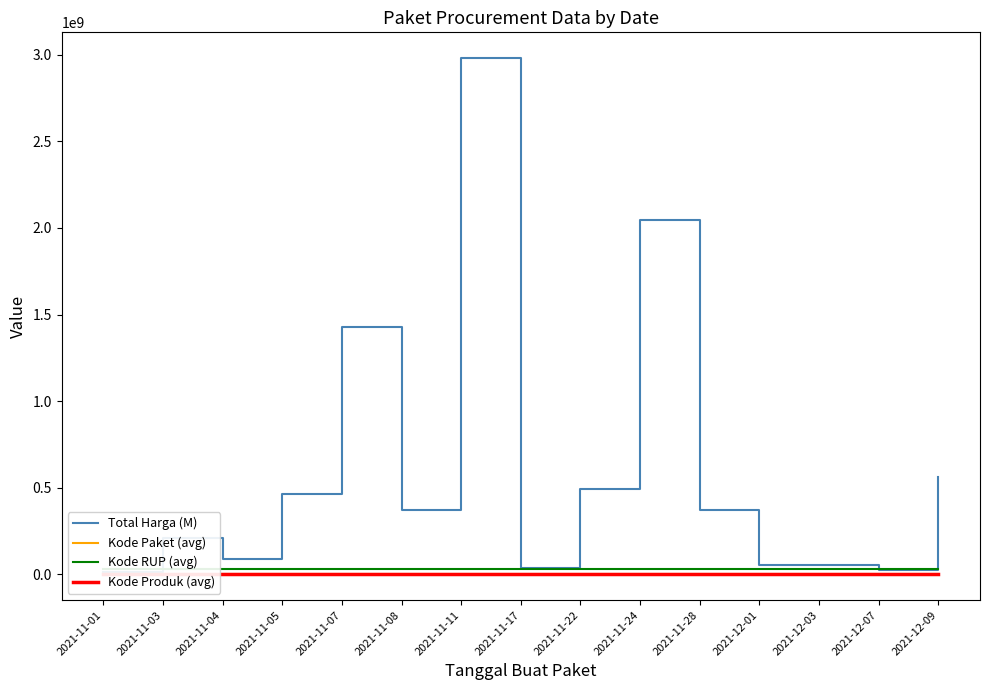

Between which two adjacent categories do Kode RUP (avg) and Total Harga (M) first intersect?

2021-11-01 and 2021-11-03